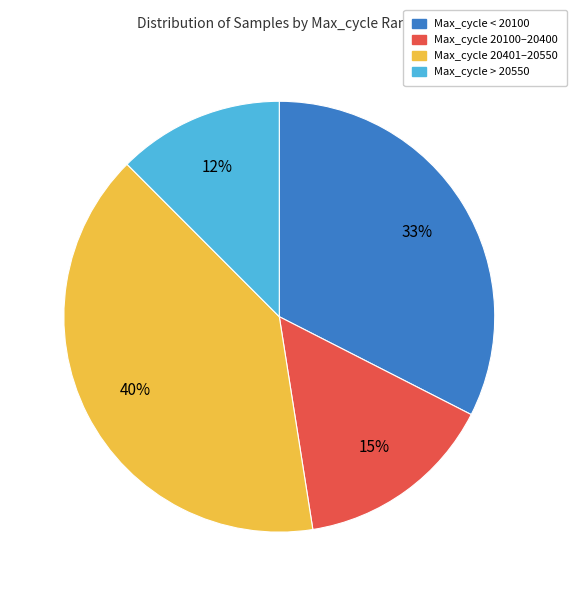

To the nearest percent, what is the average slice percentage?

25%